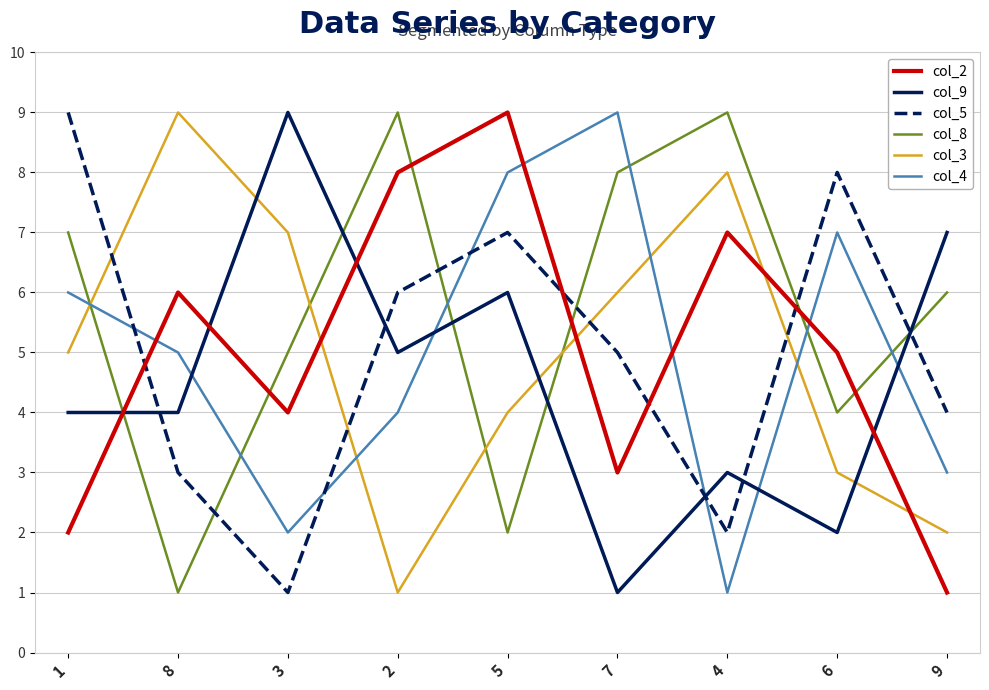

Reading right to left, transcribe all the data shown in this chart.

col_2: 9=1	6=5	4=7	7=3	5=9	2=8	3=4	8=6	1=2
col_9: 9=7	6=2	4=3	7=1	5=6	2=5	3=9	8=4	1=4
col_5: 9=4	6=8	4=2	7=5	5=7	2=6	3=1	8=3	1=9
col_8: 9=6	6=4	4=9	7=8	5=2	2=9	3=5	8=1	1=7
col_3: 9=2	6=3	4=8	7=6	5=4	2=1	3=7	8=9	1=5
col_4: 9=3	6=7	4=1	7=9	5=8	2=4	3=2	8=5	1=6